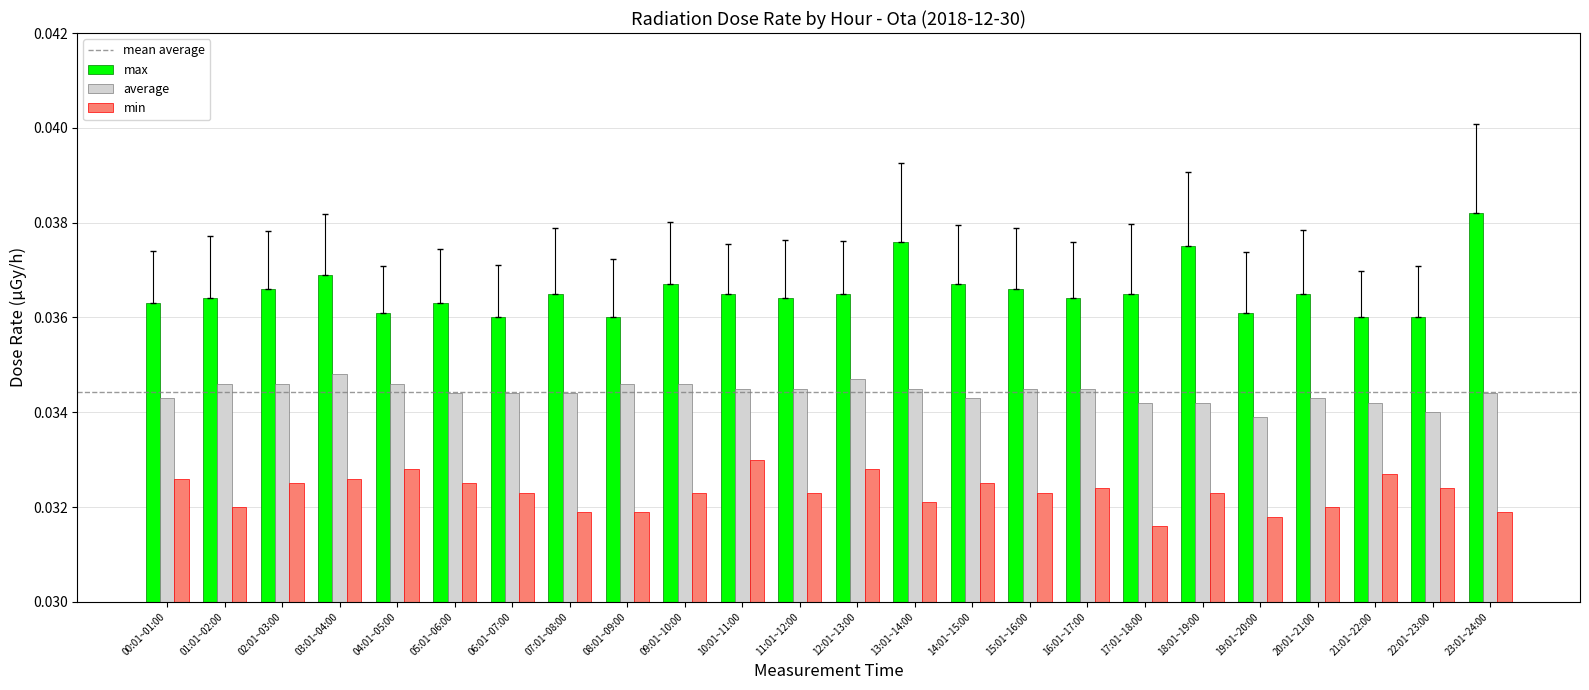

Rank the series by their maximum value, from highest to lowest.

max, average, min